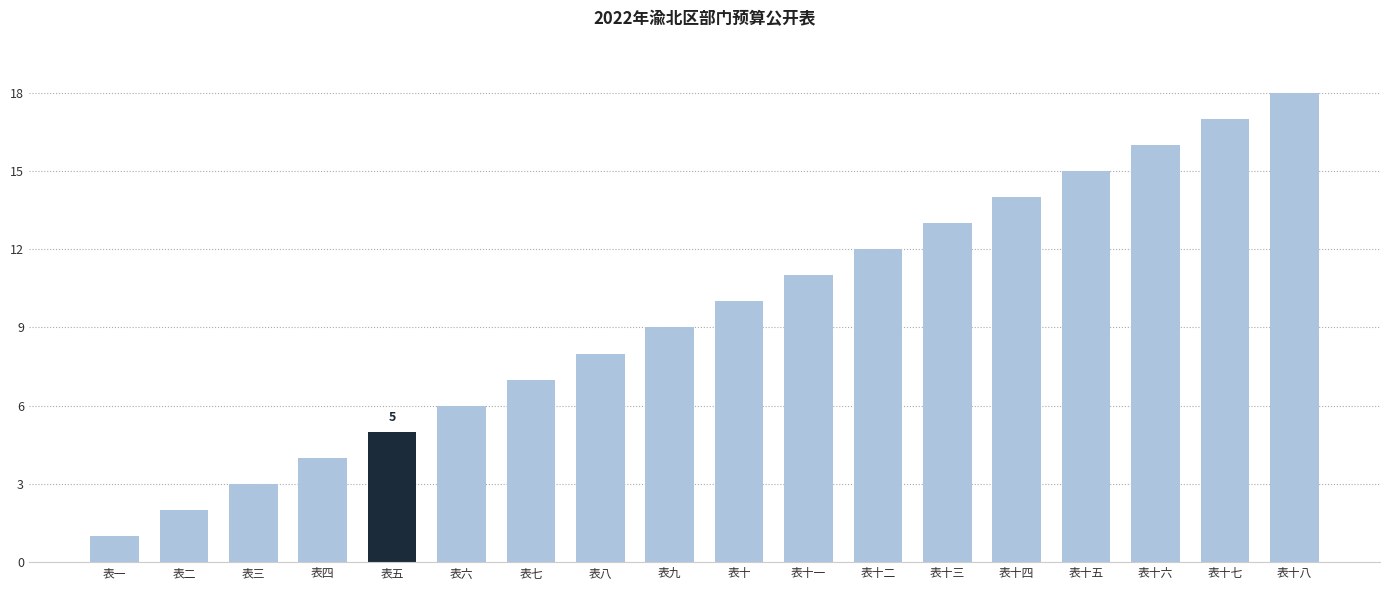

How many categories are shown in the chart?

18